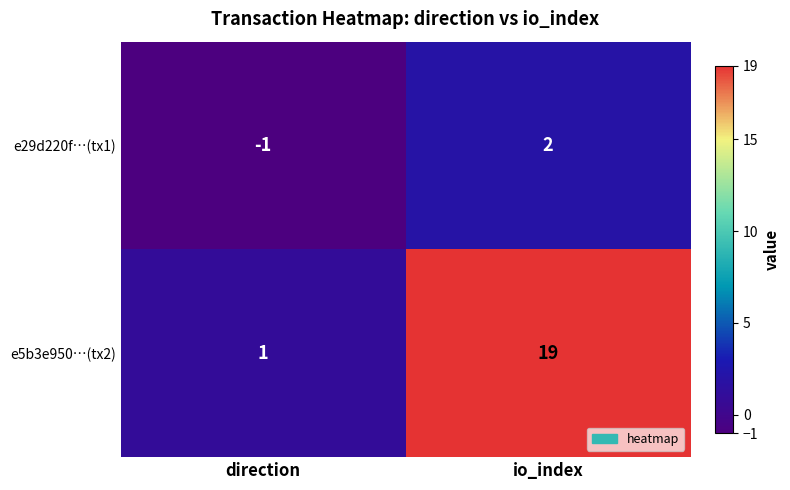

The e29d220f…(tx1) series shows 0 at direction. True or false?

False